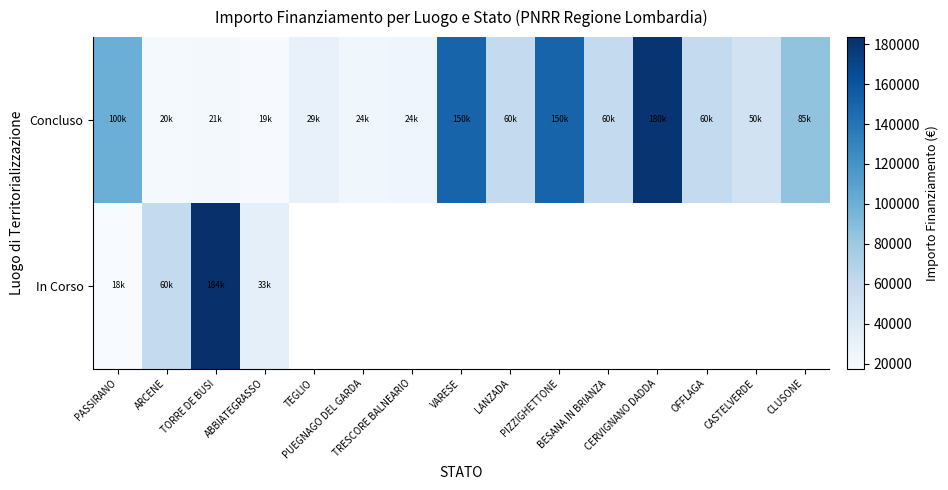

At how many categories does at least one series exceed 22468?

15